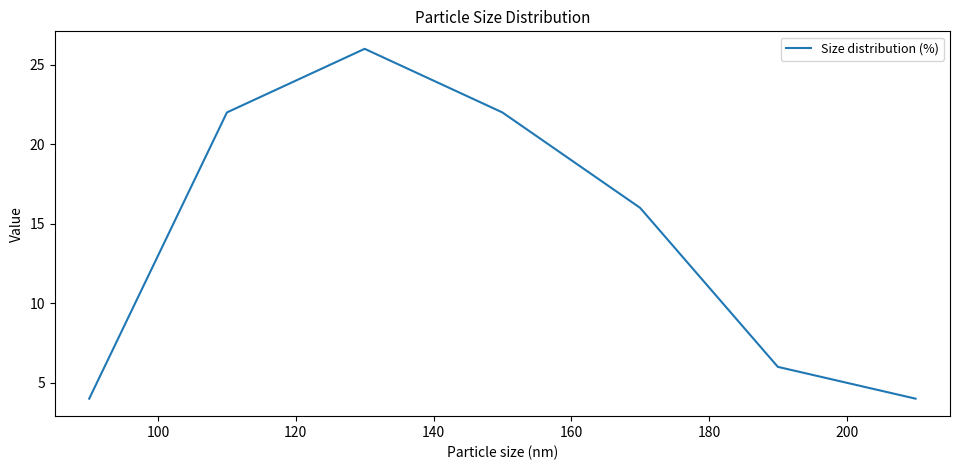

What is the difference between the second highest and second lowest values?

18